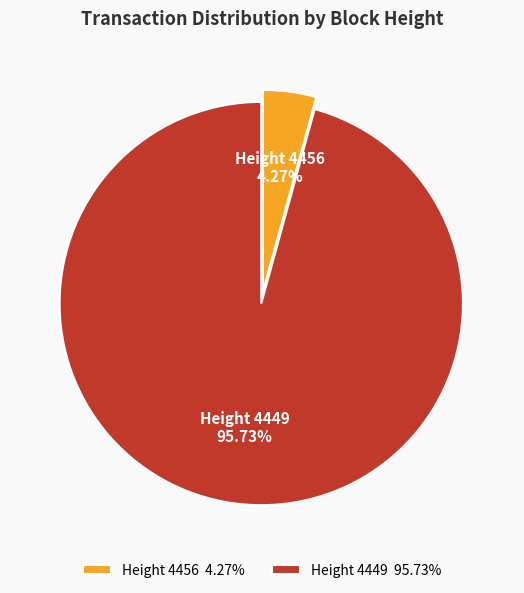

Rank the categories by value from lowest to highest.

Height 4456 4.27%, Height 4449 95.73%